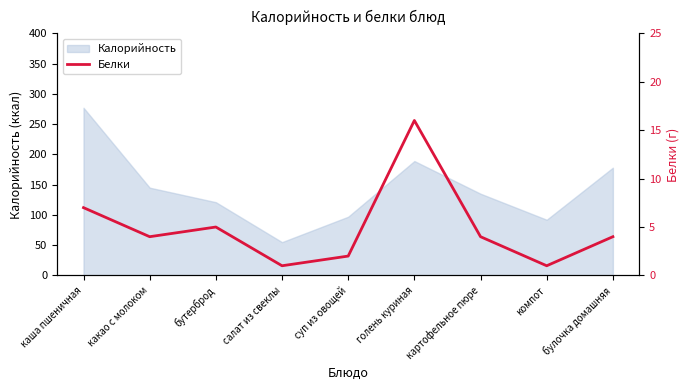

The chart shows a value of 1 at салат из свеклы. True or false?

True